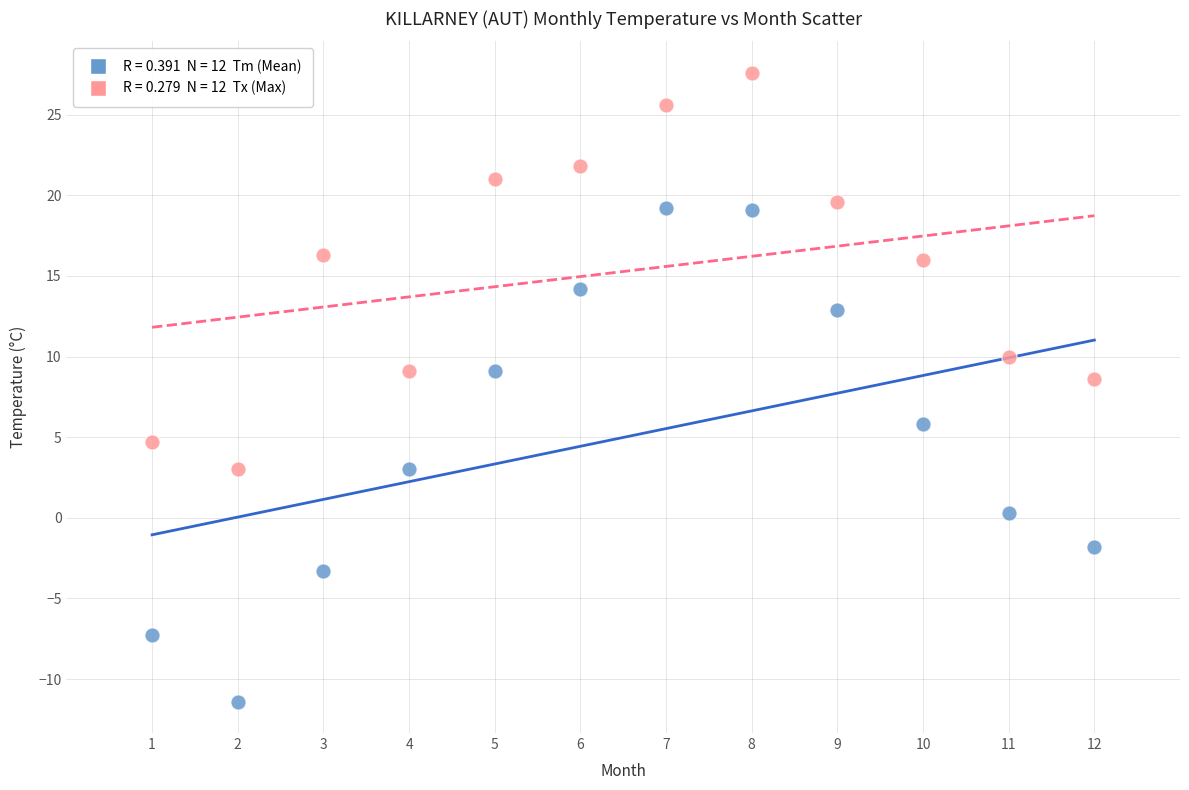

Across all series, what Y value is closest to 8?

8.6